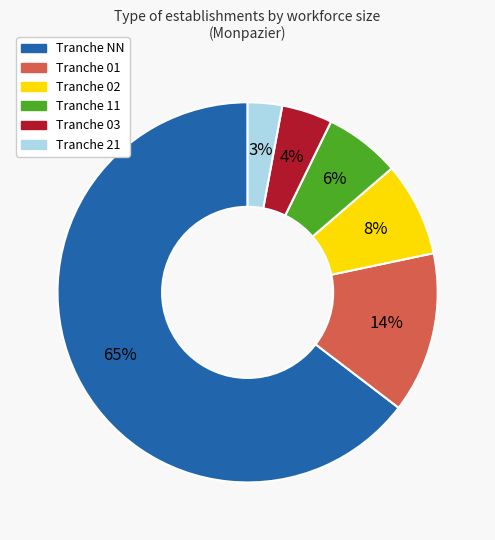

To the nearest percent, what is the difference between the largest and smallest slice percentages?

62%